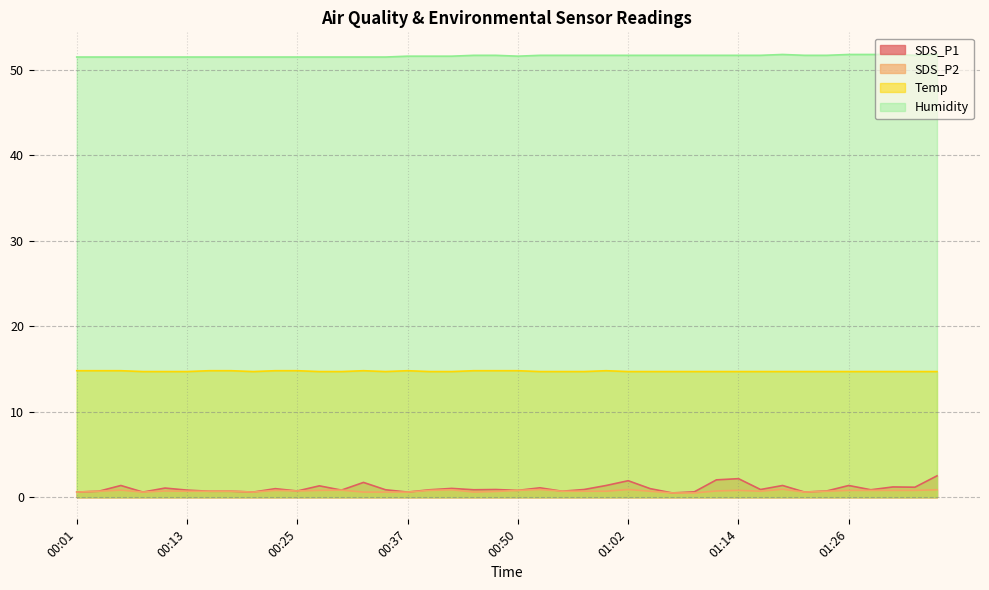

Which has a higher value, 01:24 or 00:37?

01:24